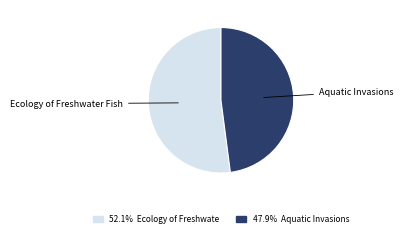

Is there any slice that represents more than half of the pie?

Yes